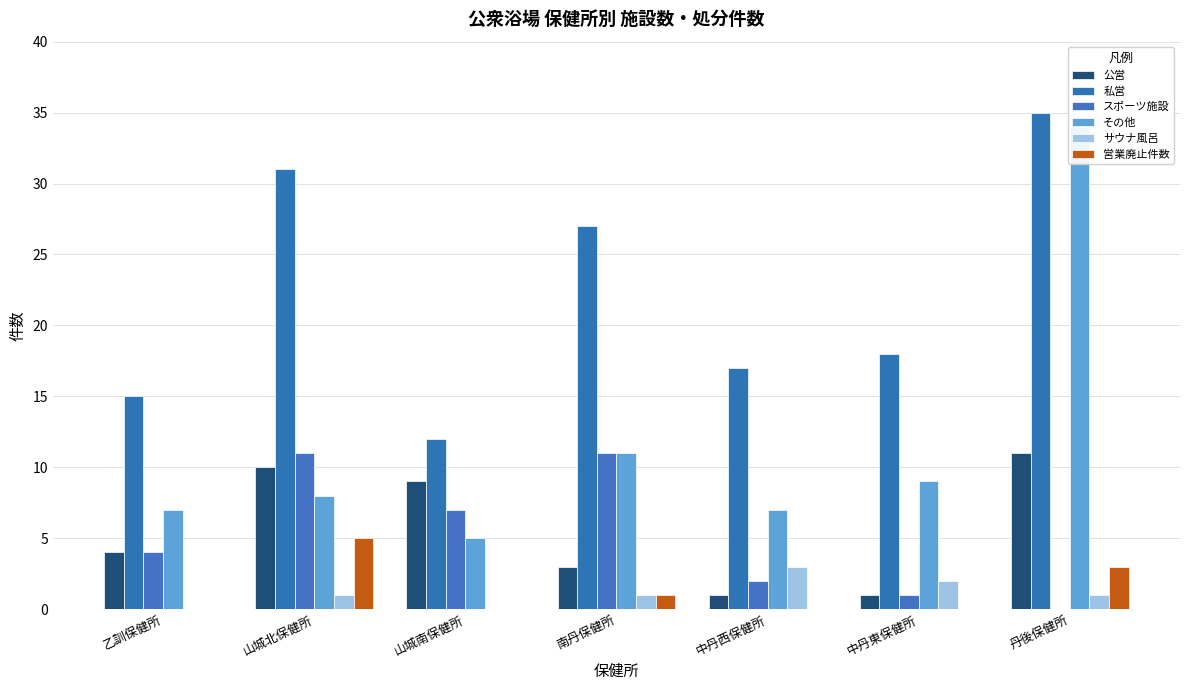

What is the difference between the highest and lowest values at 中丹西保健所?

17